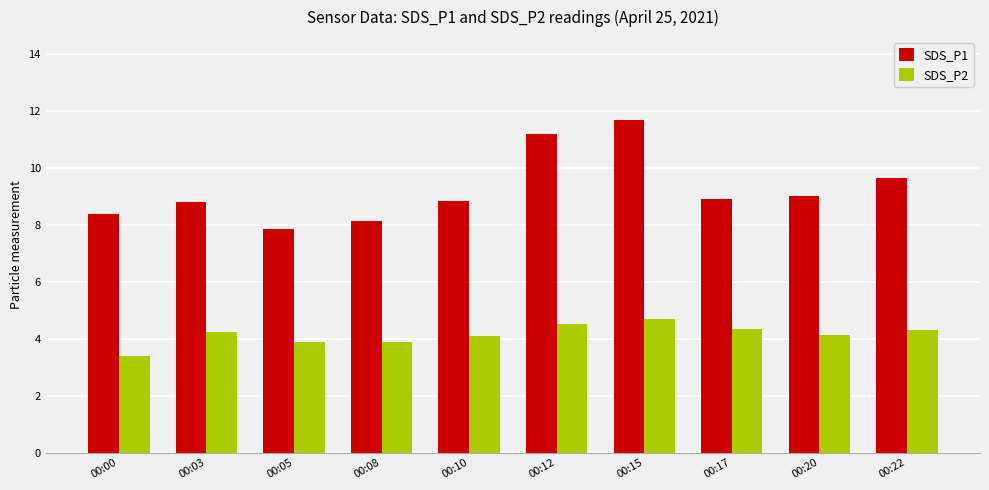

Between 00:00 and 00:20, which series saw the biggest shift?

SDS_P2